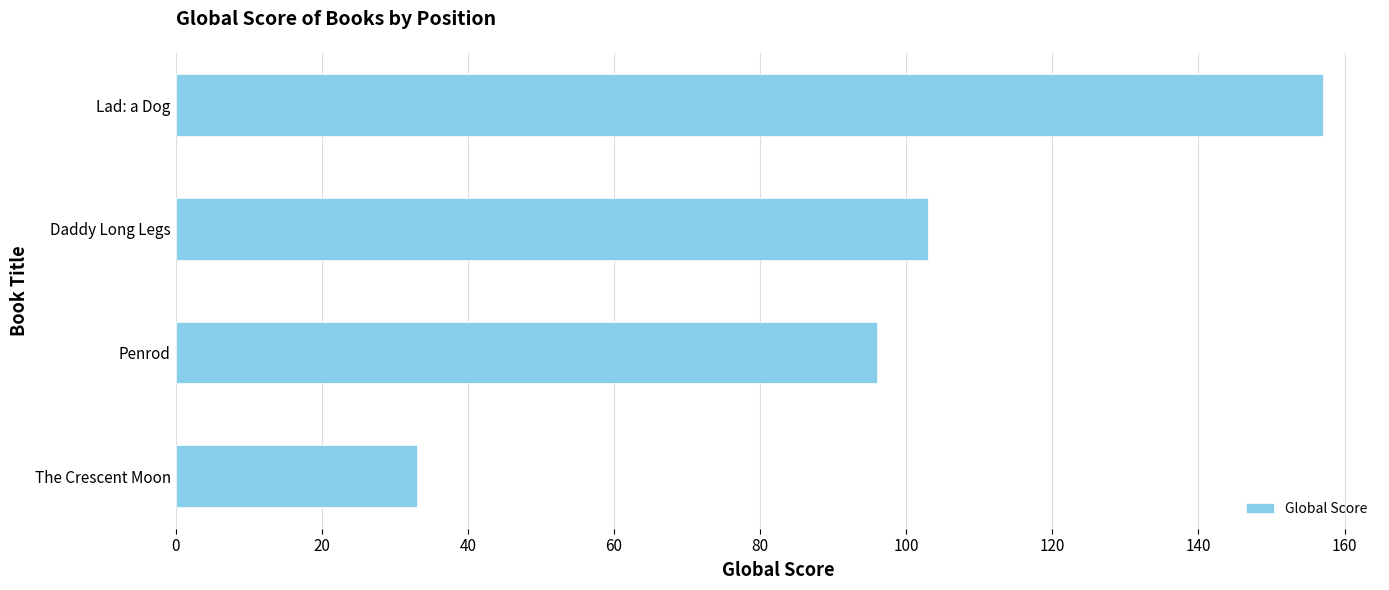

Reading top to bottom, list all the values displayed in this chart.

157	103	96	33